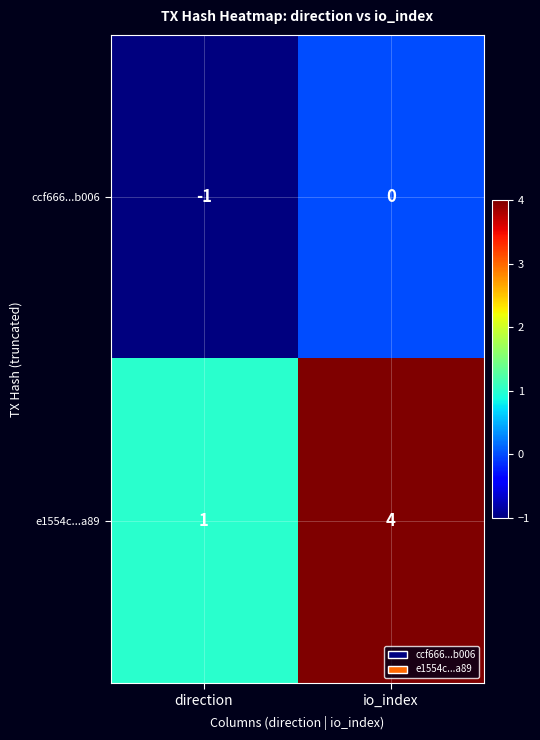

Is the value of ccf666...b006 at io_index greater than the value of e1554c...a89 at io_index?

No